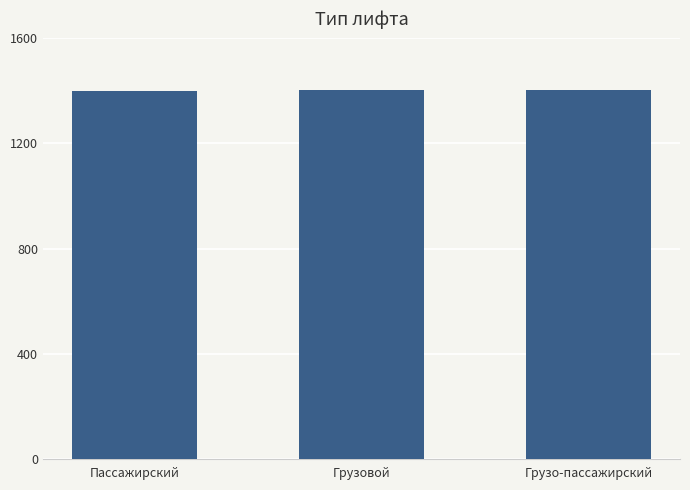

What is the approximate value at Пассажирский?

1401